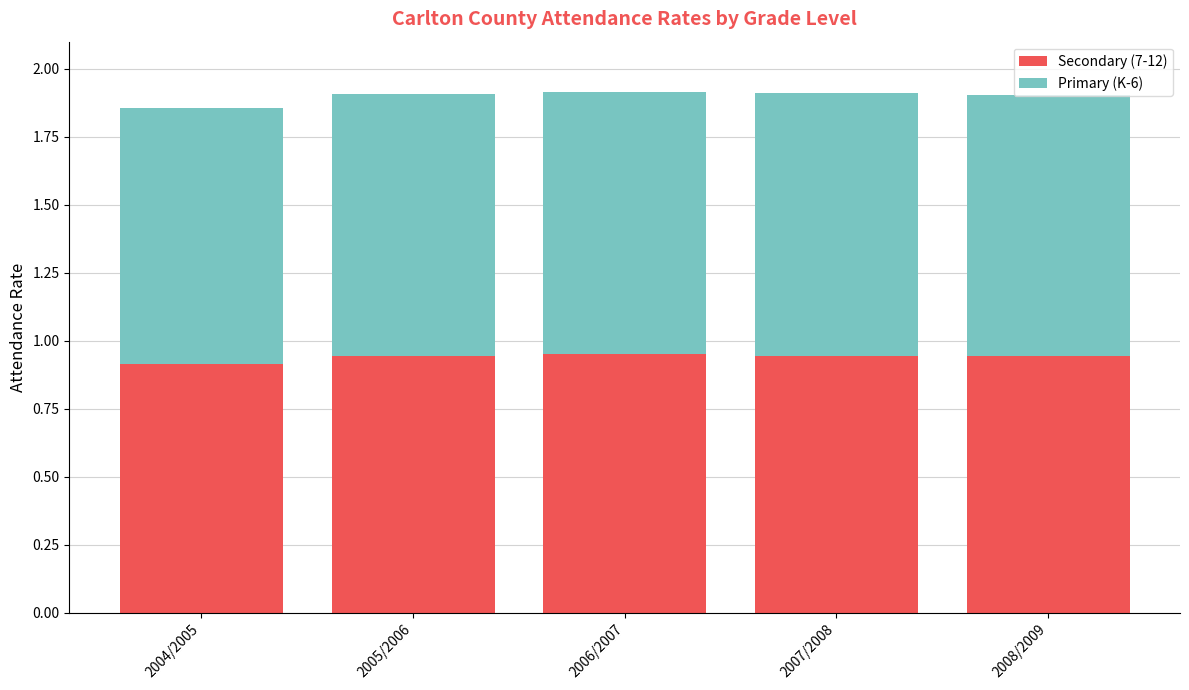

What is the total value across all series at 2008/2009?

1.9